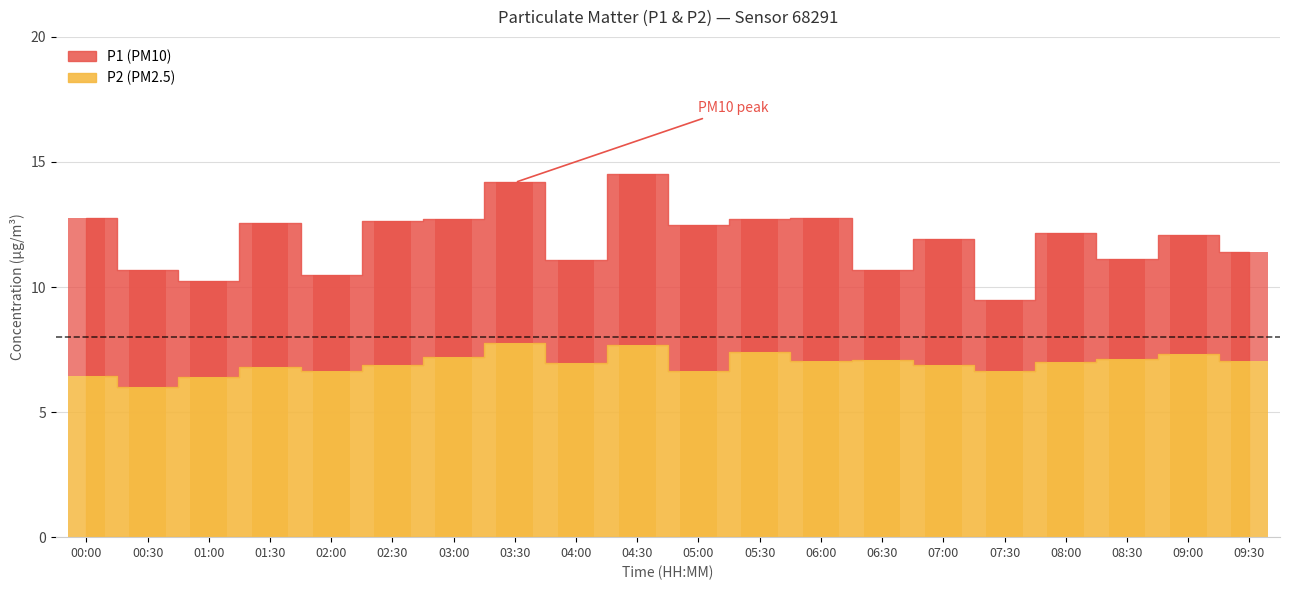

Count the number of categories in the chart.

20